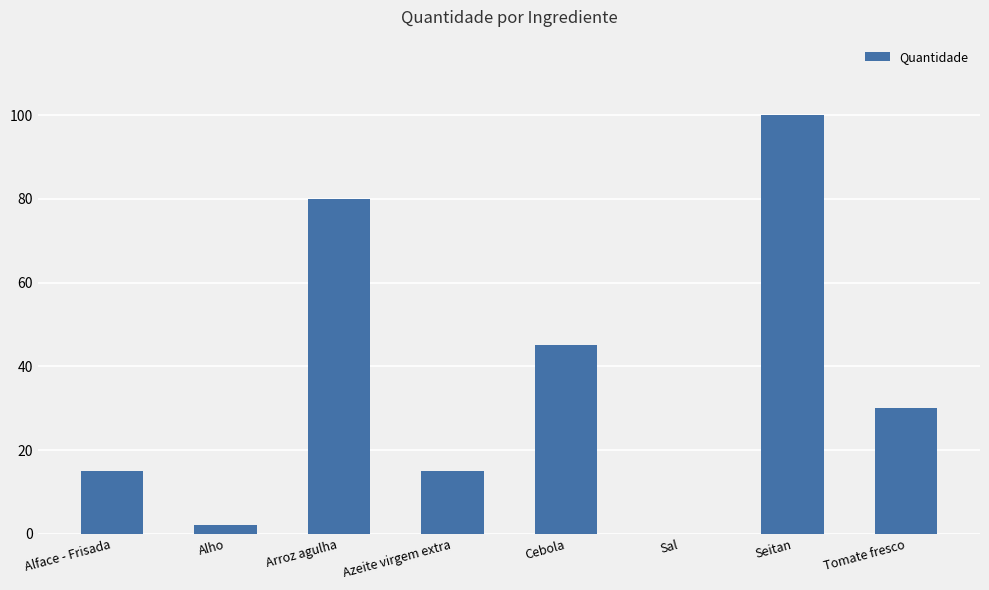

Count the number of data series in this chart.

1